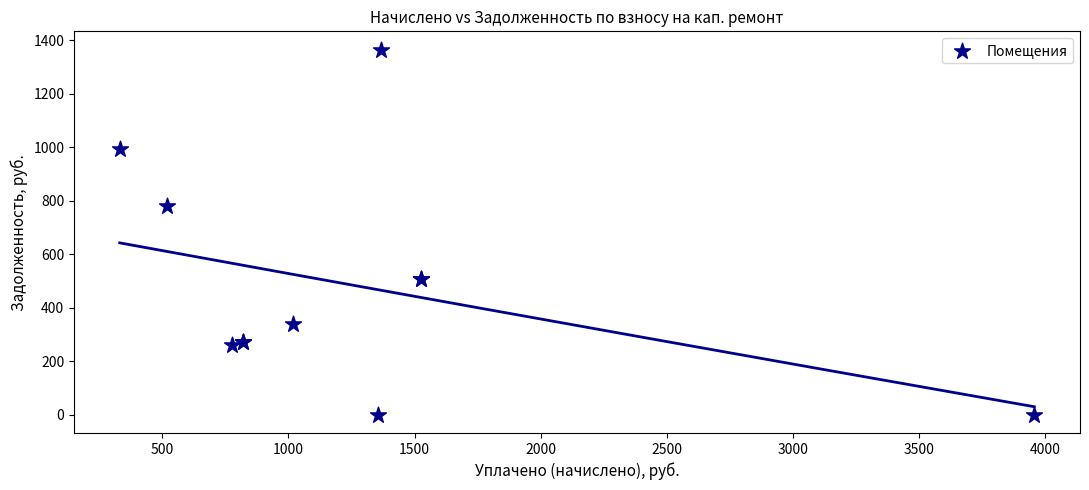

What Y value in the scatter plot is closest to 682?

780.3